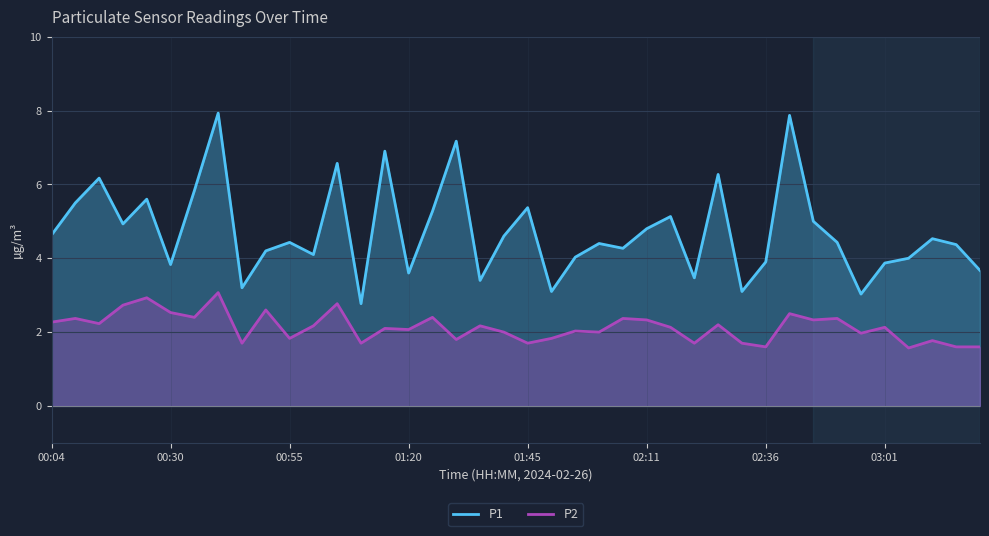

The P1 series shows 2.3 at 19. True or false?

False